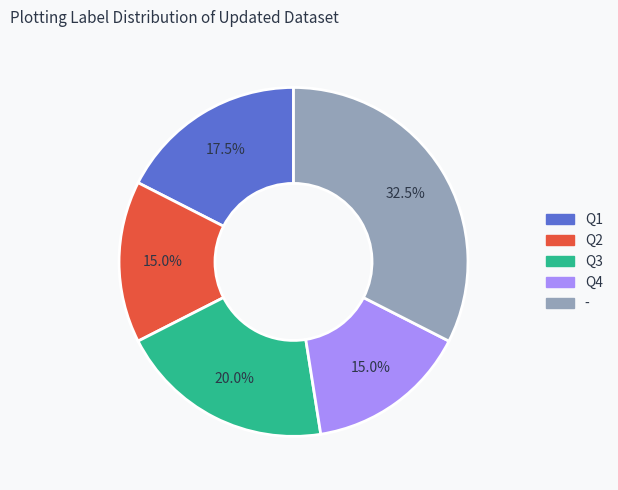

What portion of the pie excludes Q4?

85.0%